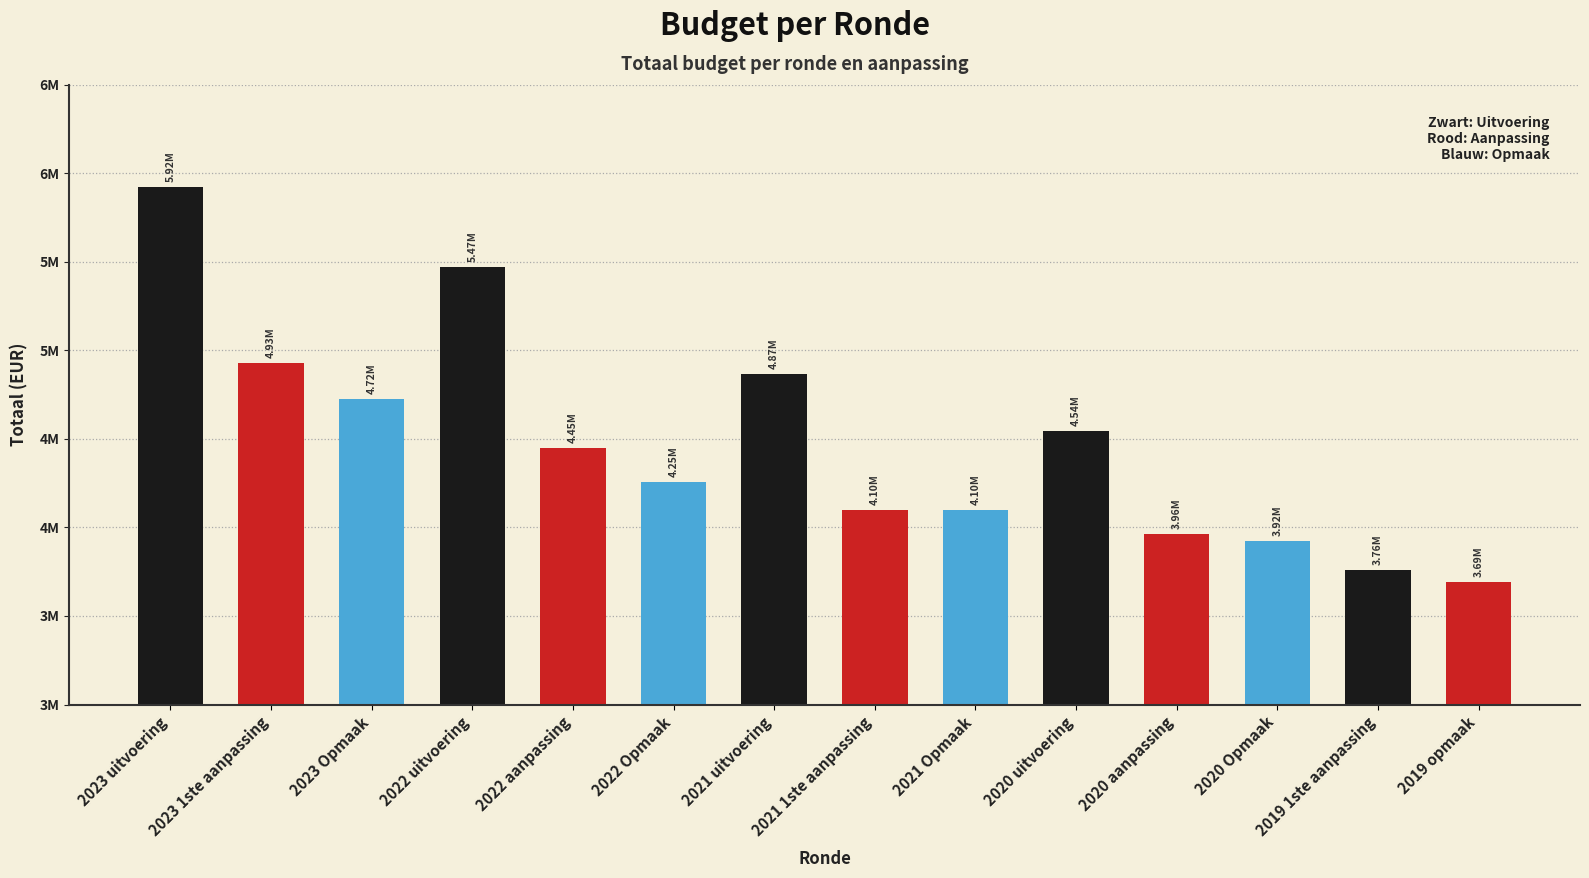

What is the maximum value shown in the chart?

5921517